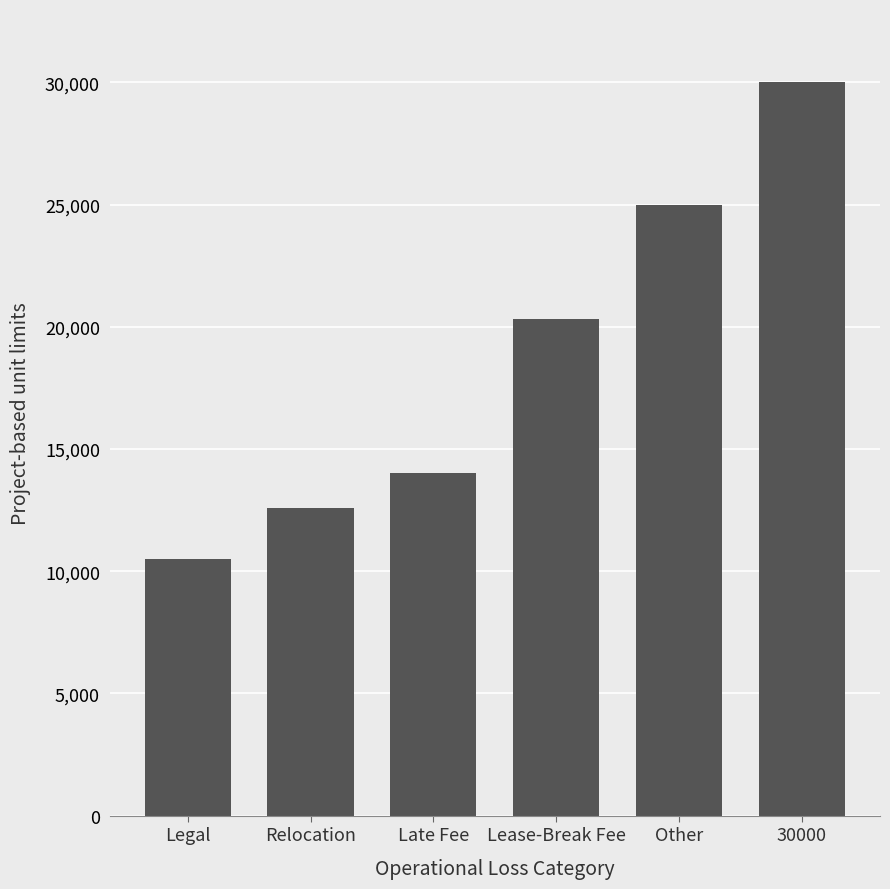

Rank the categories by value from highest to lowest.

30000, Other, Lease-Break Fee, Late Fee, Relocation, Legal